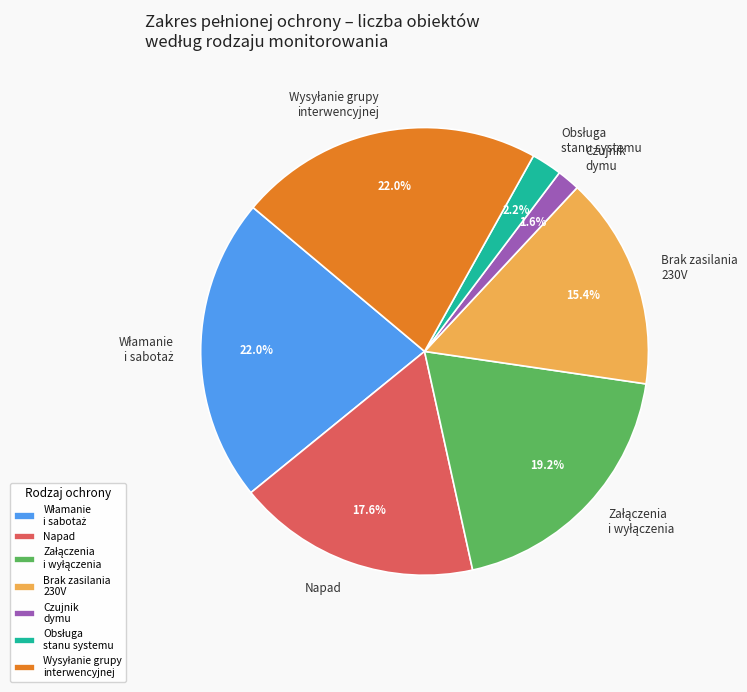

What percentage is NOT represented by Czujnik dymu?

98.4%